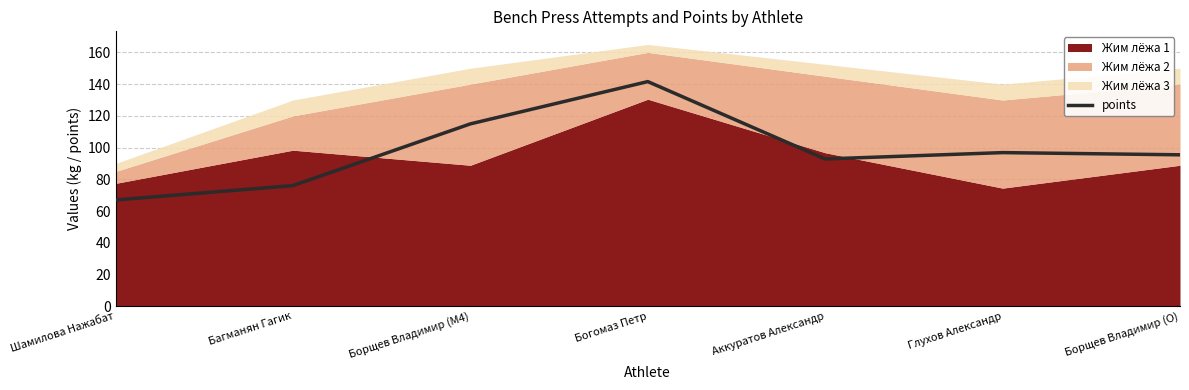

What is the value of the 1st point from the left?

67.0